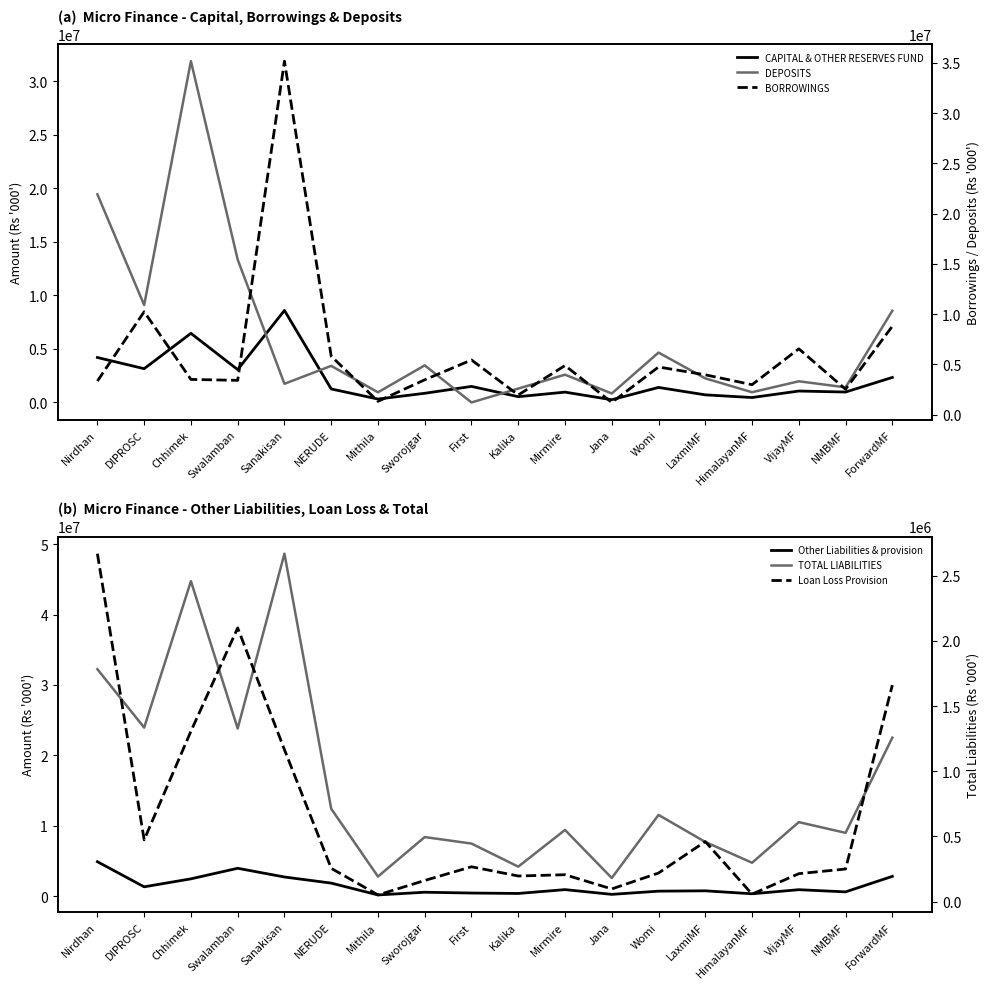

What is the label of the 14th point from the left?

LaxmiMF